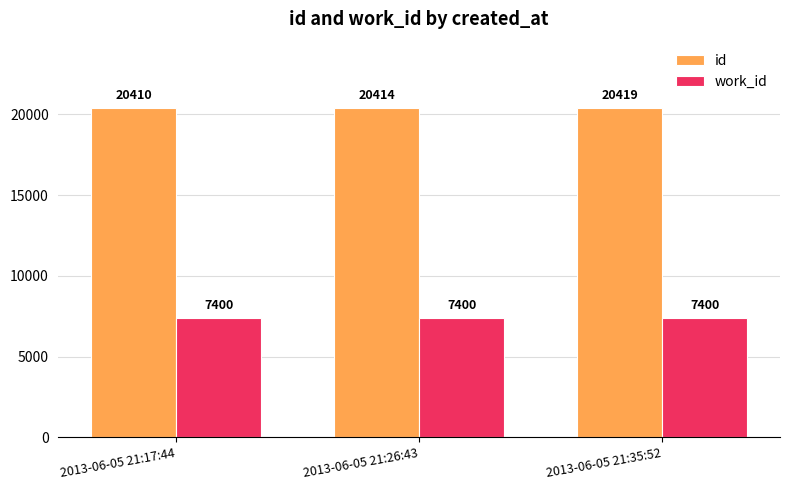

At 2013-06-05 21:26:43, list the series in order from largest to smallest.

id, work_id